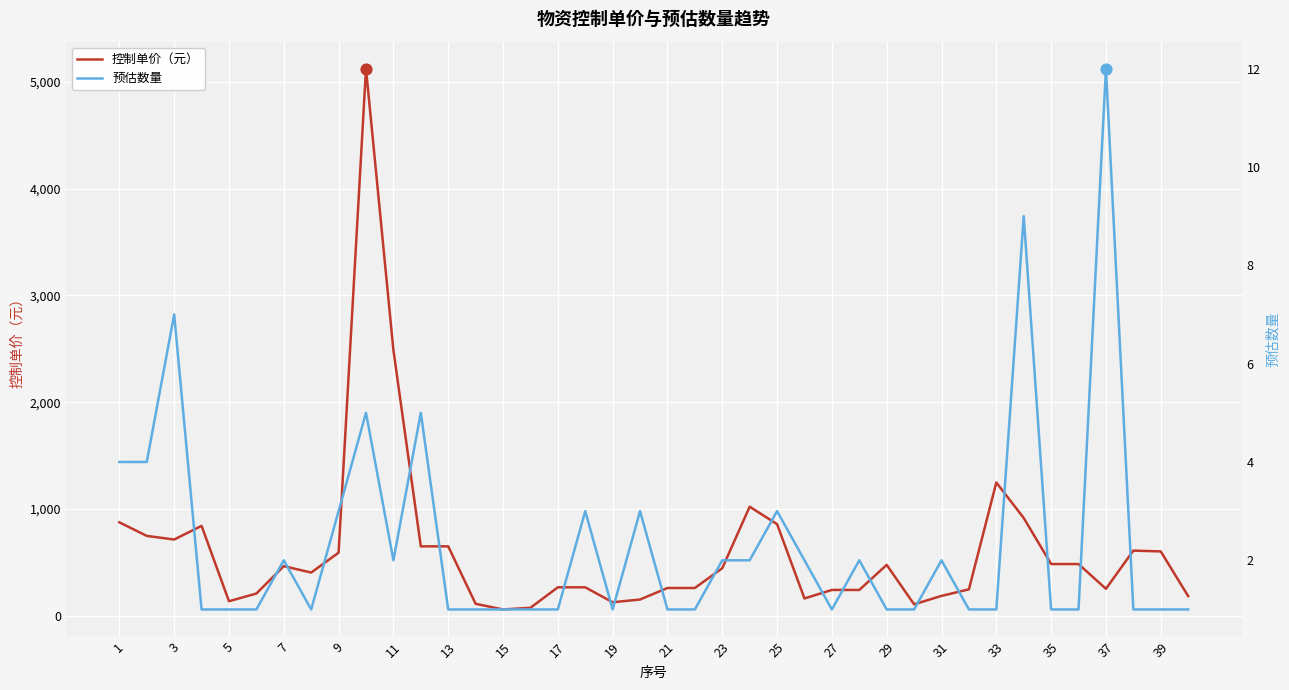

What are all the series names shown in the legend?

控制单价（元）, 预估数量